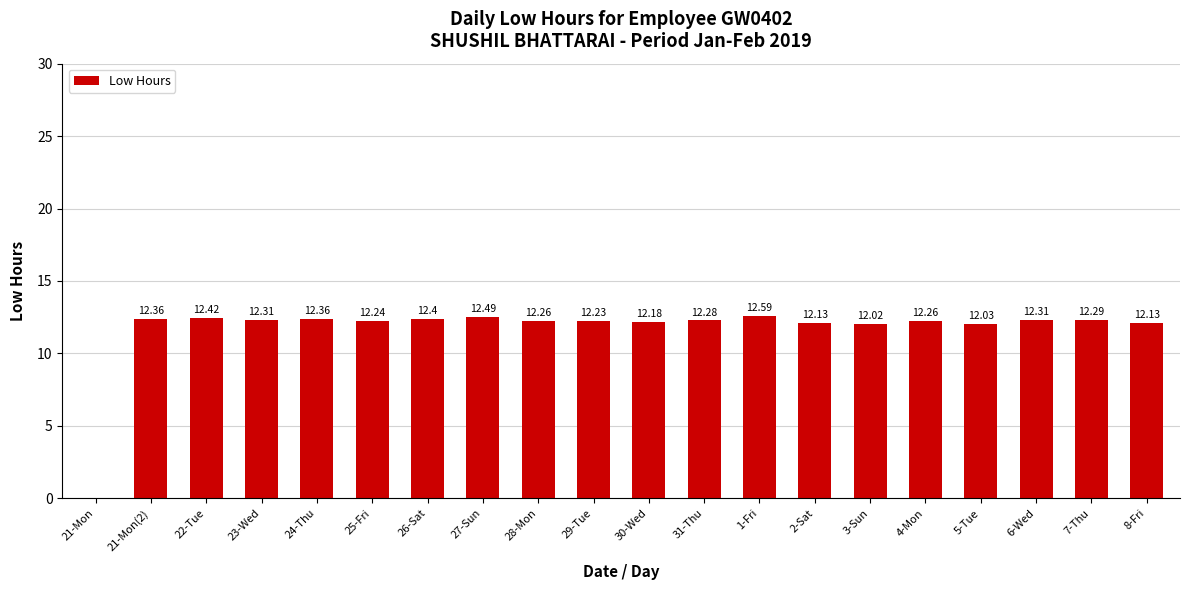

At which label is the value closest to 6?

21-Mon